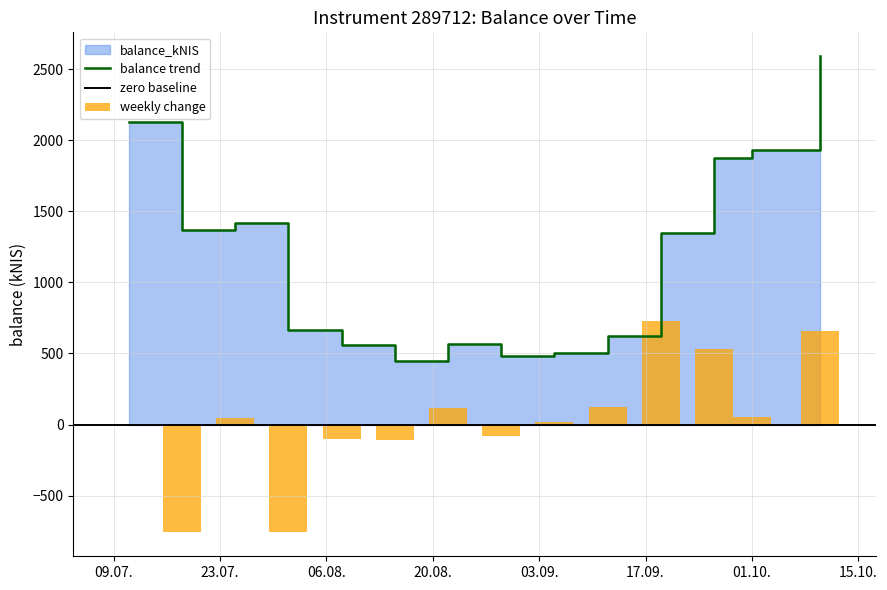

True or false: the data shows 500.0 at 2024-09-05.

True